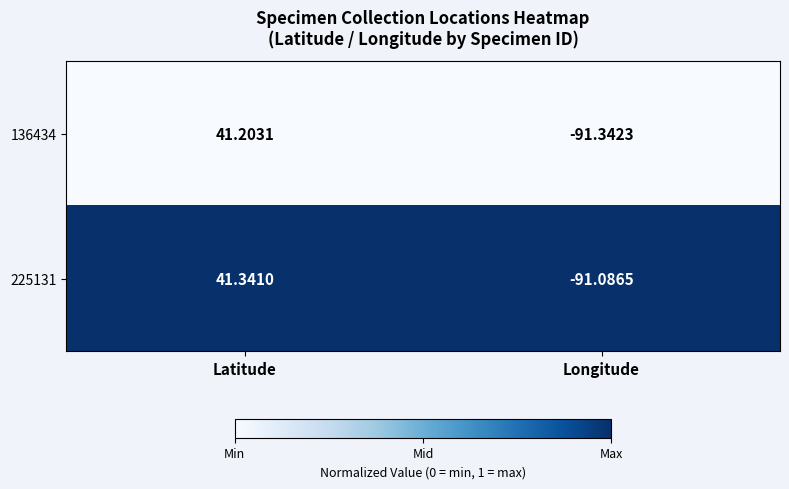

At Latitude, list the series in order from smallest to largest.

136434, 225131